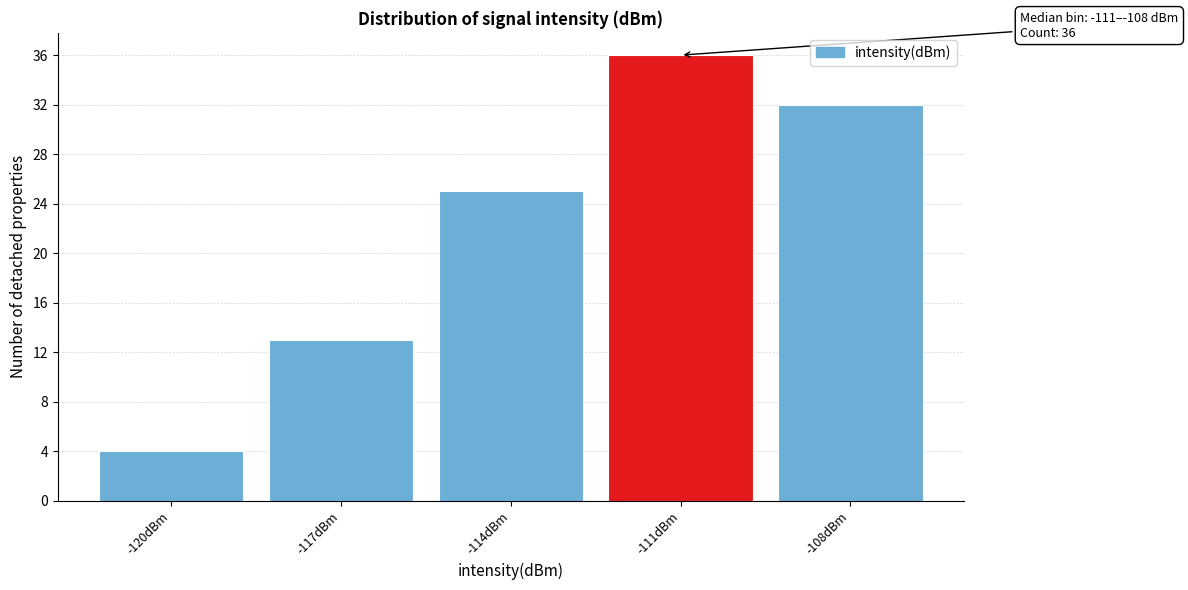

Reading left to right, extract all data points from this chart.

-120dBm=4	-117dBm=13	-114dBm=25	-111dBm=36	-108dBm=32